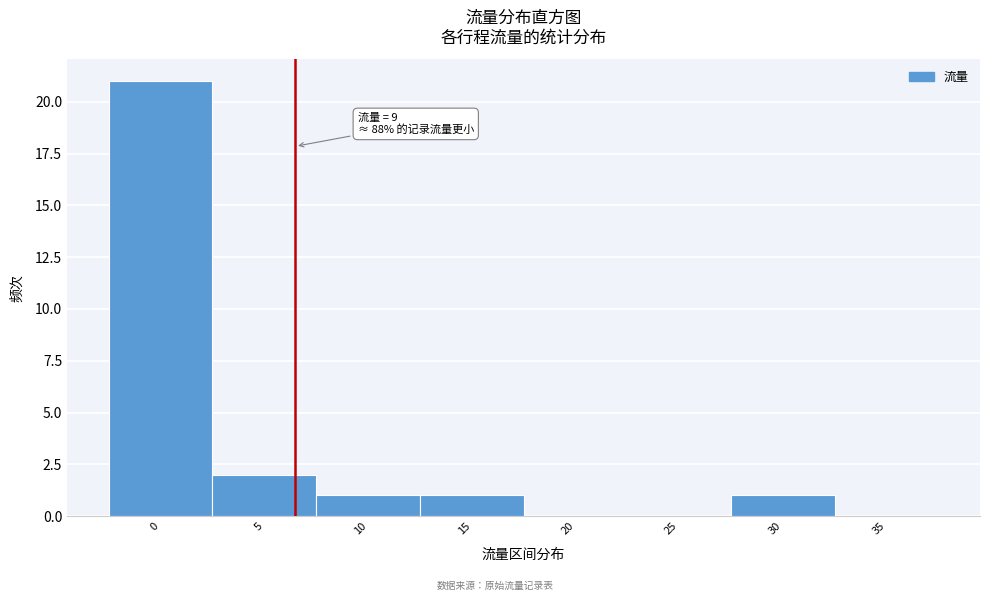

Reading left to right, list all the values displayed in this chart.

0=21	5=2	10=1	15=1	20=0	25=0	30=1	35=0